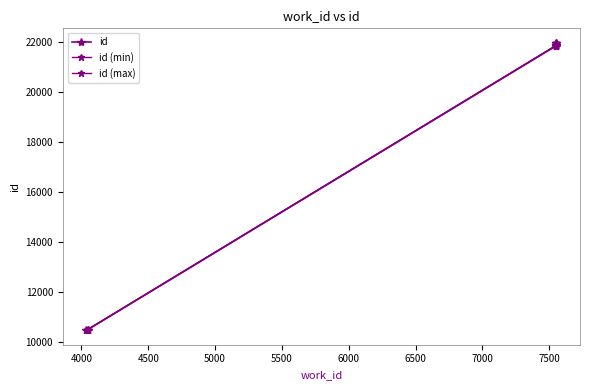

True or false: the data shows 12806 at 7550.

False